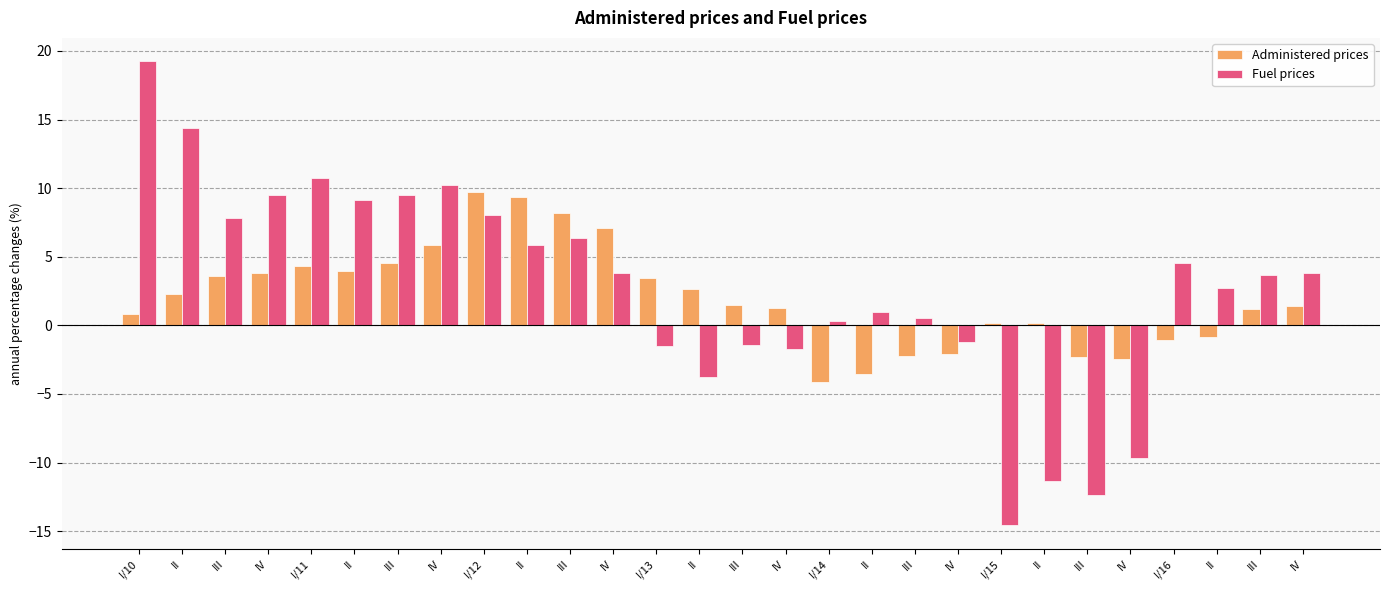

Between III and II, which is larger?

III